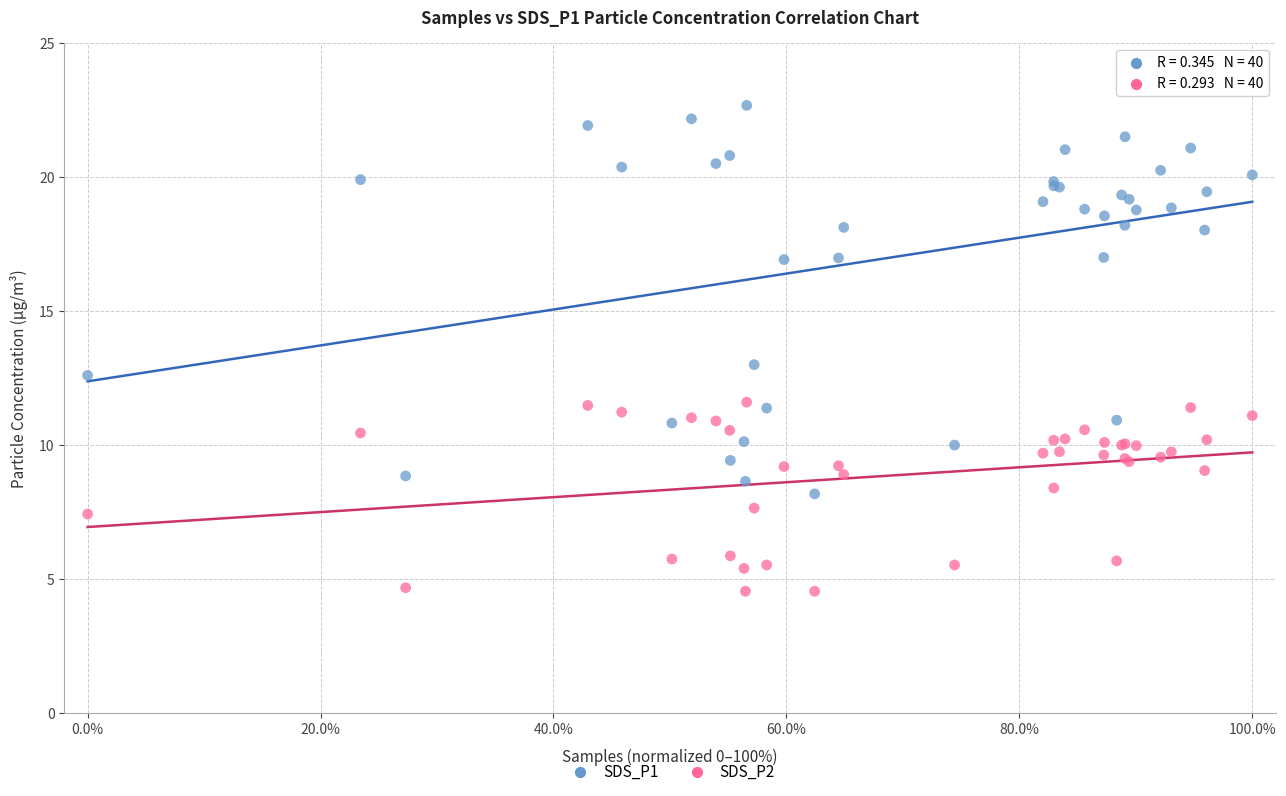

What is the X range (max minus min) for the scatter plot?

100.0